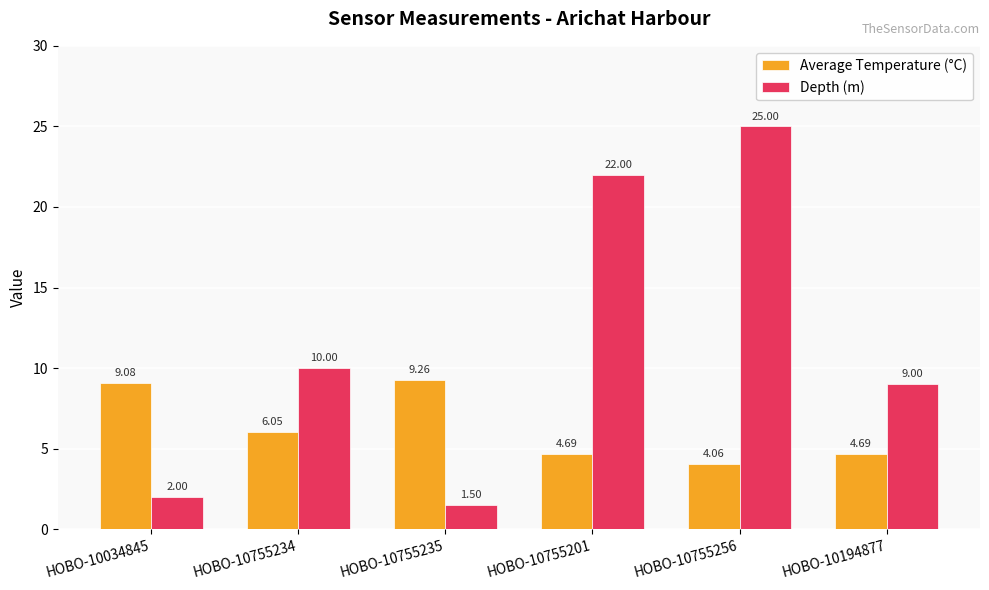

What is the difference between the highest and lowest values at HOBO-10034845?

7.1